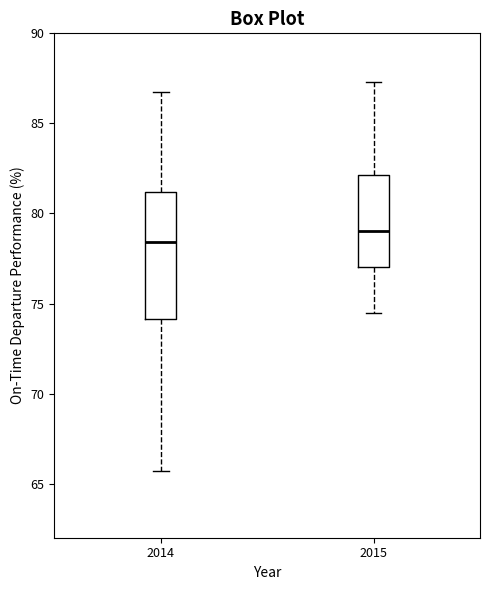

Comparing the boxes themselves (not the whiskers), which one is the tallest?

2014